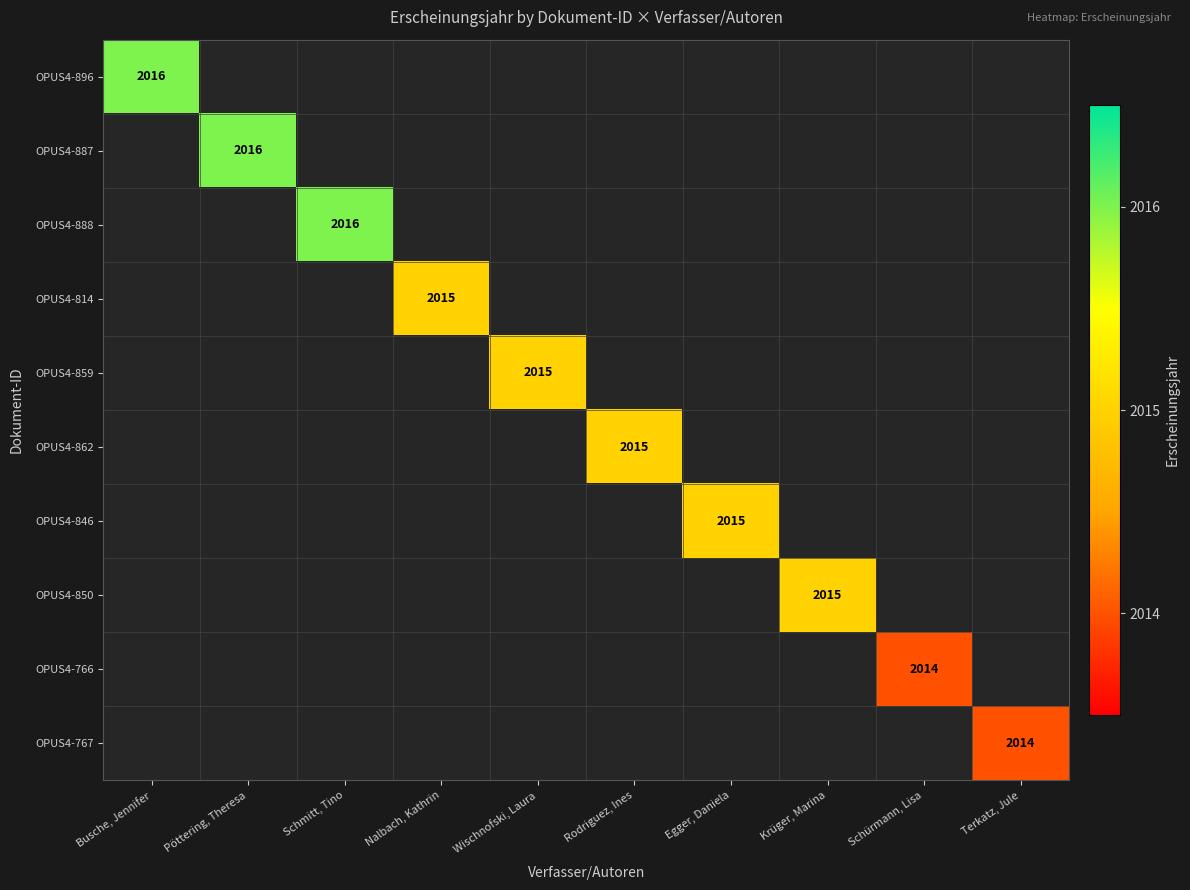

Is it true that OPUS4-814 equals 2015 at Nalbach, Kathrin?

True